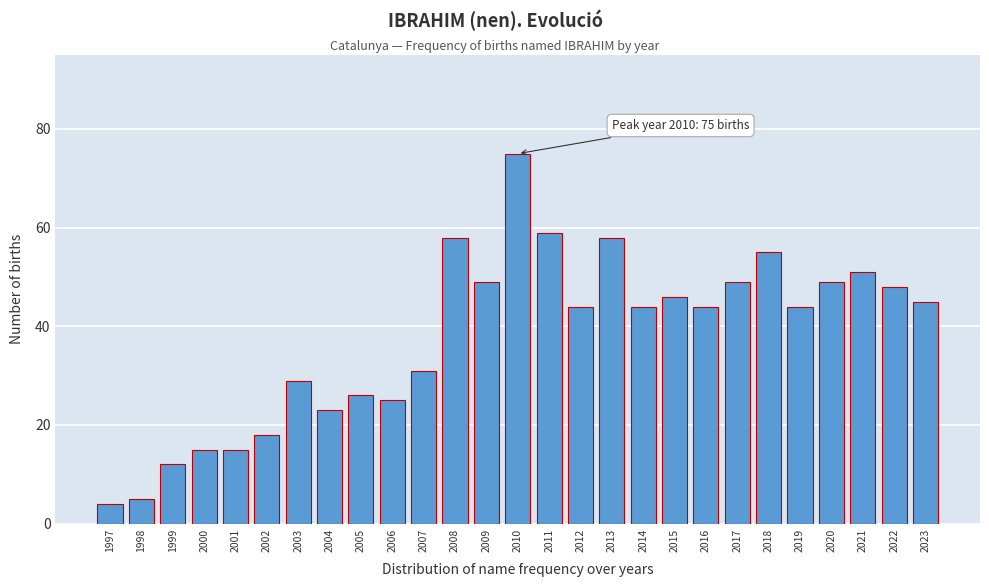

Reading right to left, transcribe all the data shown in this chart.

45	48	51	49	44	55	49	44	46	44	58	44	59	75	49	58	31	25	26	23	29	18	15	15	12	5	4